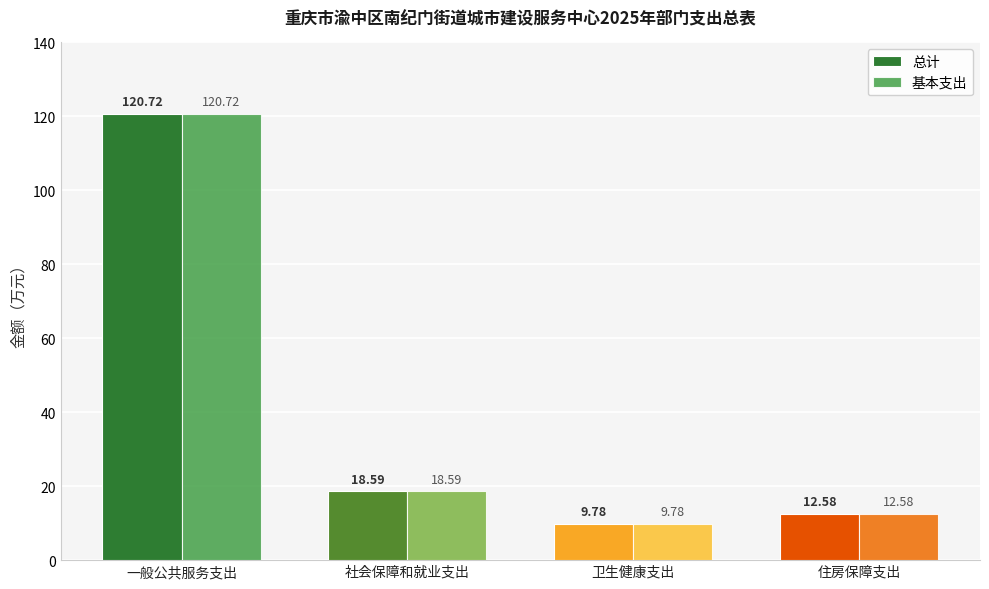

At which category is the sum across all series the highest?

一般公共服务支出